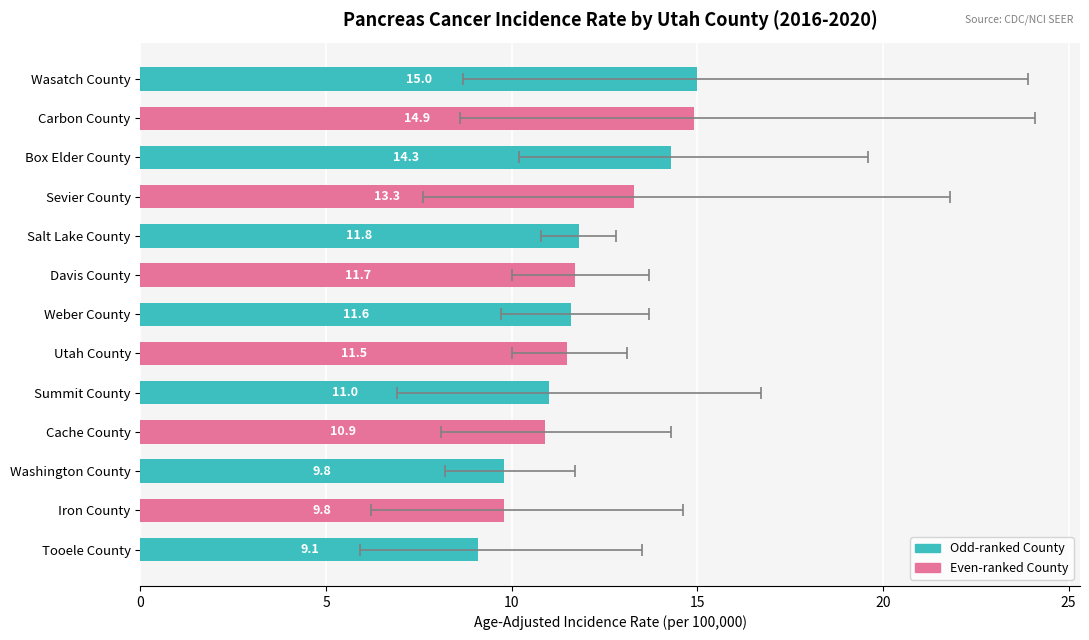

What is the change in value from Sevier County to Washington County?

-3.5